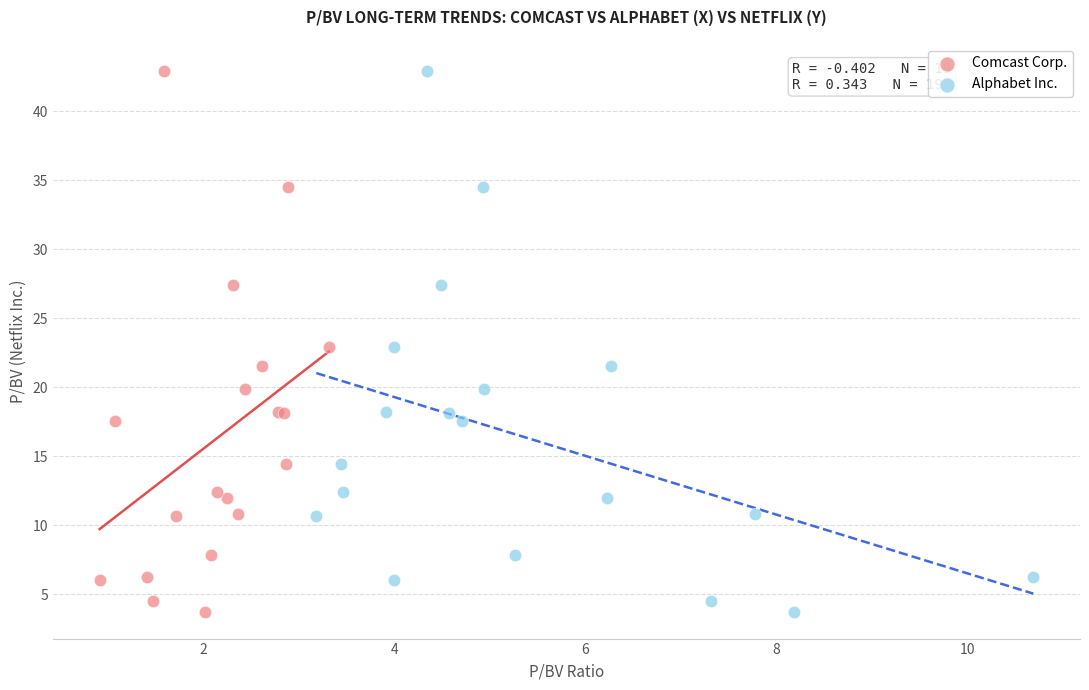

What are all the series names shown in the legend?

Comcast Corp., Alphabet Inc.